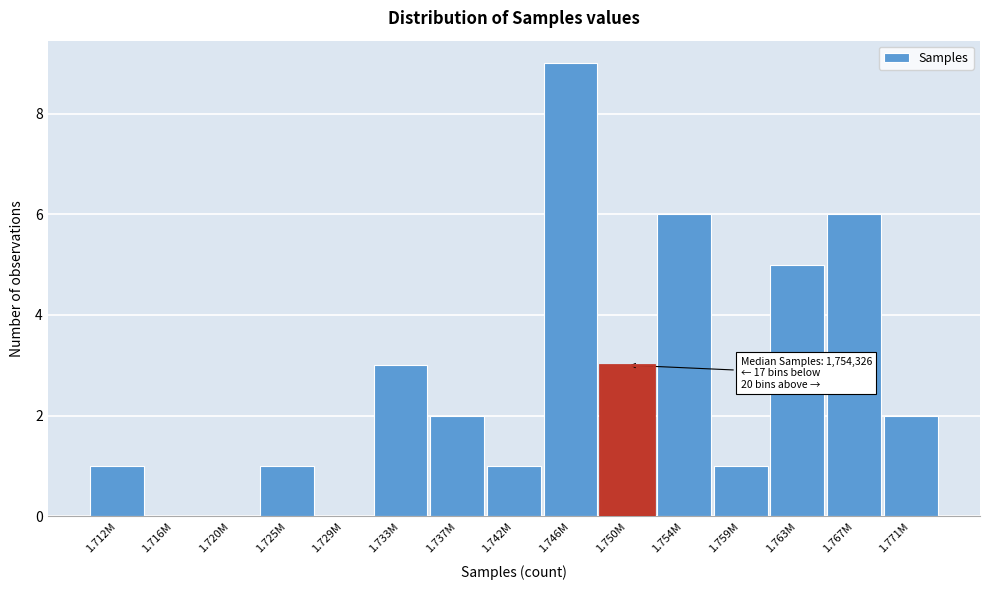

Reading left to right, extract all data points from this chart.

1.712M=1	1.716M=0	1.720M=0	1.725M=1	1.729M=0	1.733M=3	1.737M=2	1.742M=1	1.746M=9	1.750M=3	1.754M=6	1.759M=1	1.763M=5	1.767M=6	1.771M=2